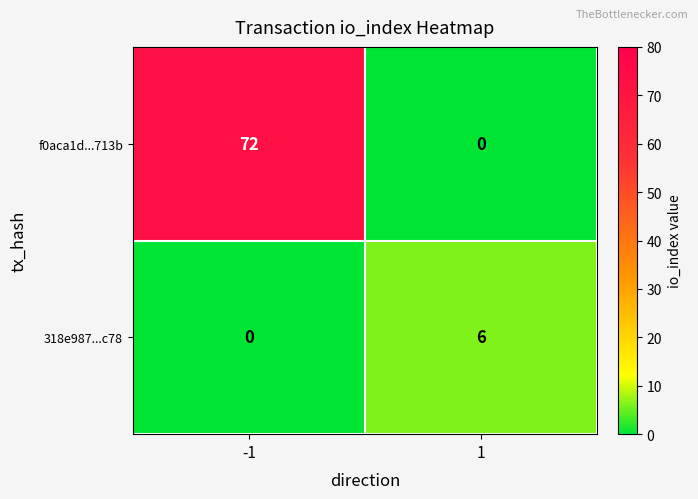

How many data points in 318e987...c78 are less than 6?

1